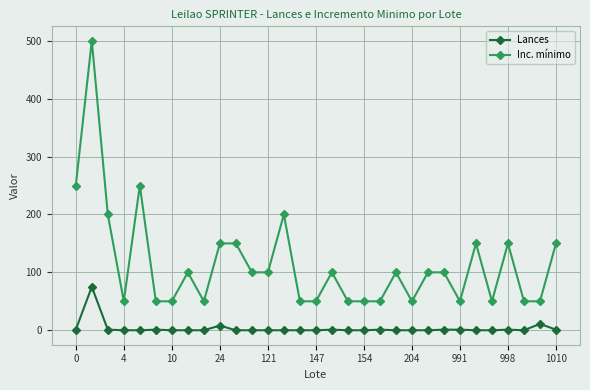

True or false: Lances and Inc. mínimo intersect in this chart.

False